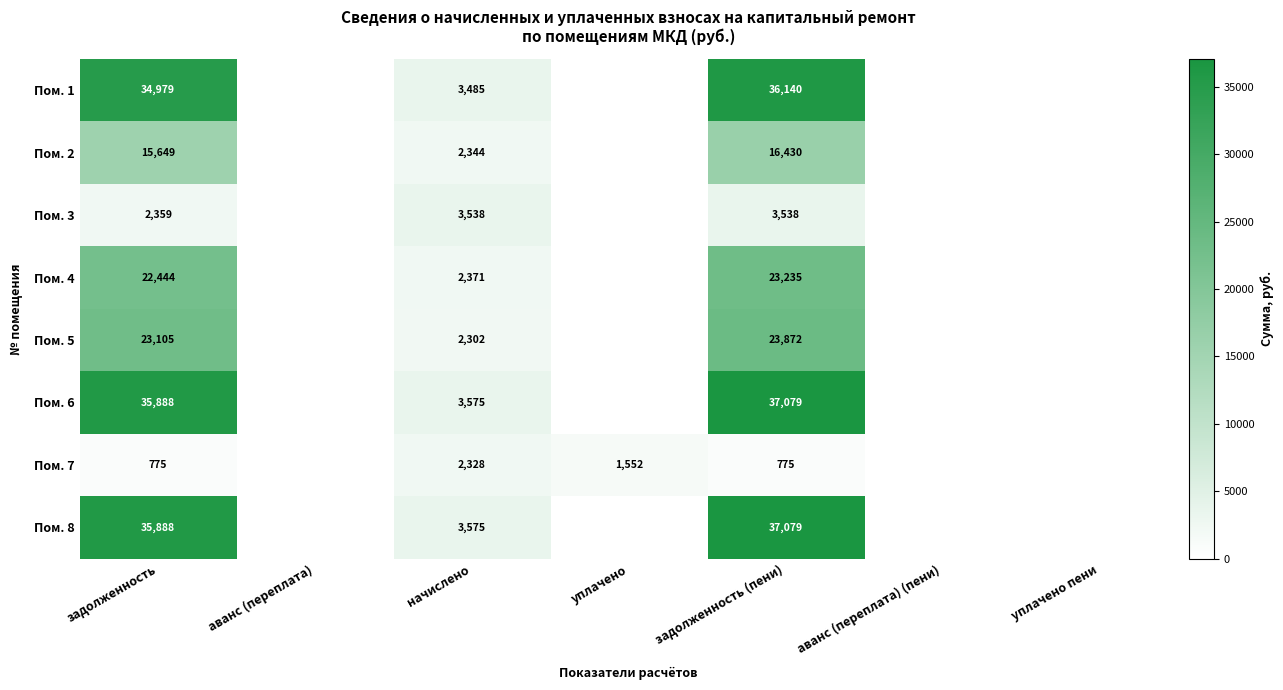

How many data points does each series have?

7